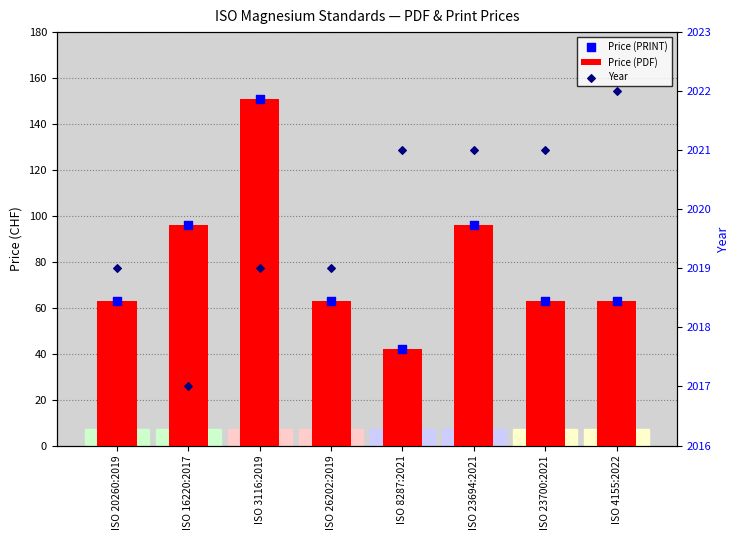

Which series contains the highest Y value?

Year